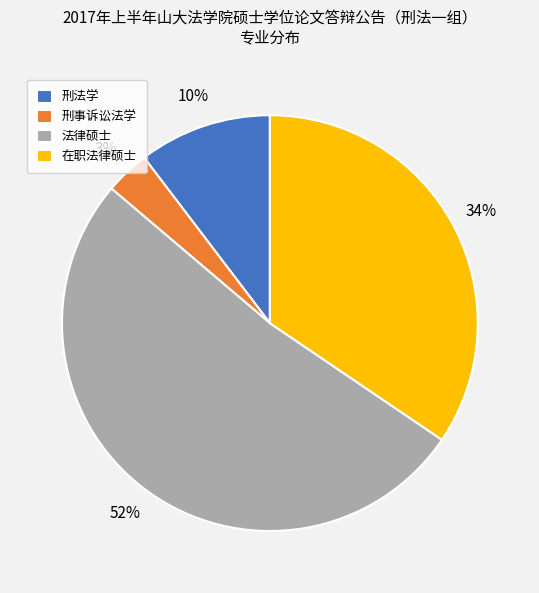

Which has a higher value, 刑事诉讼法学 or 在职法律硕士?

在职法律硕士